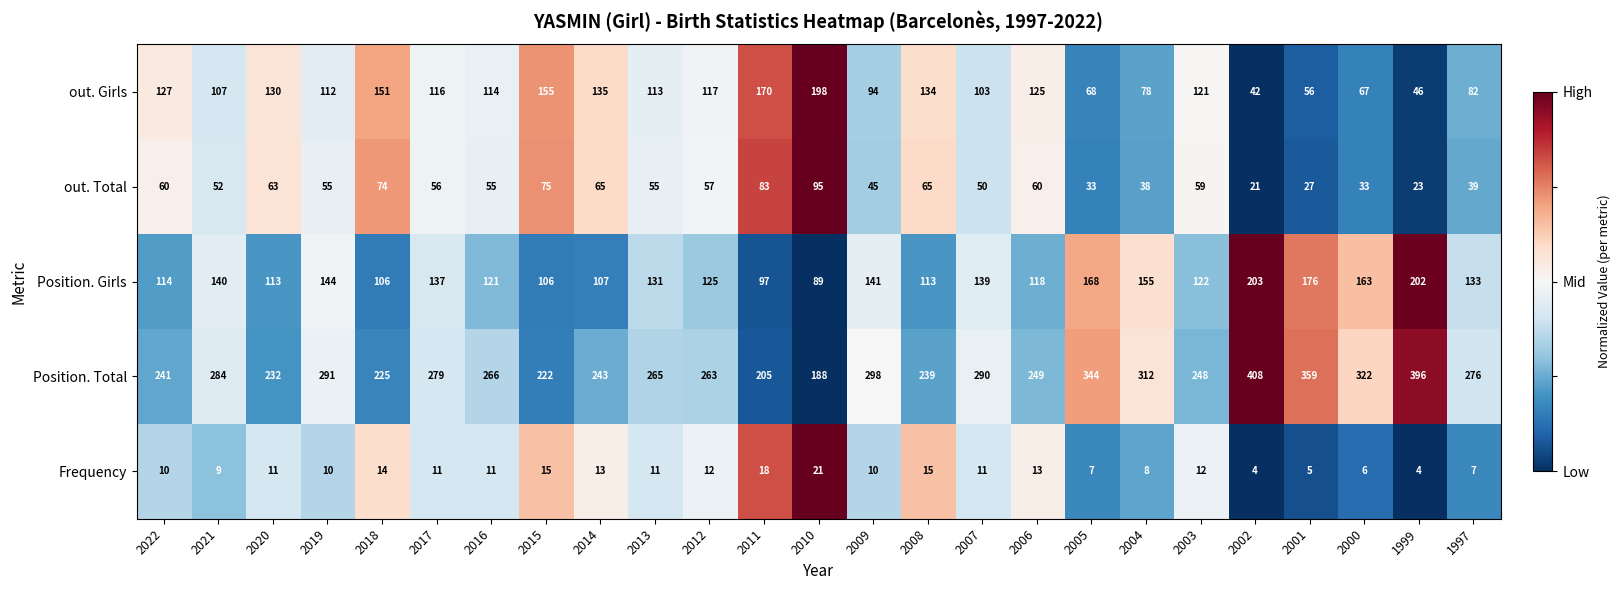

Rank the series by their maximum value, from highest to lowest.

Position. Total, Position. Girls, out. Girls, out. Total, Frequency